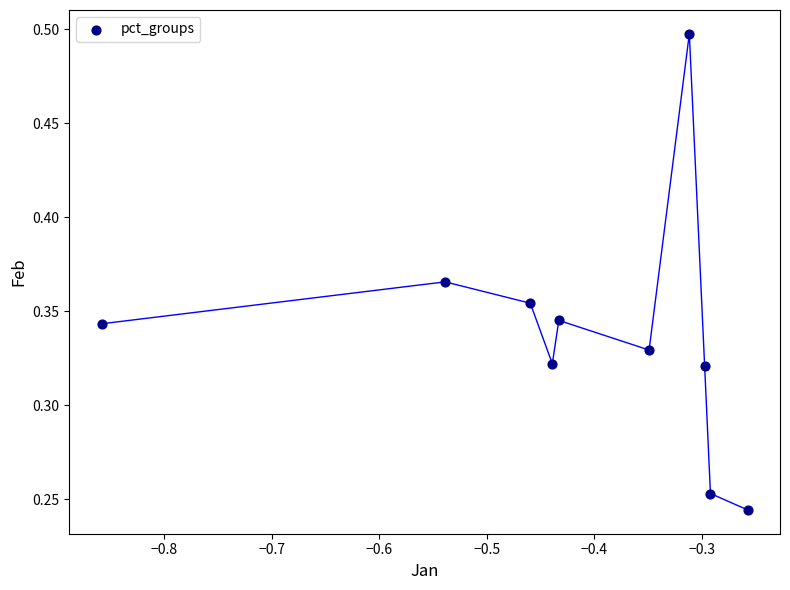

What is the average X value?

-0.4